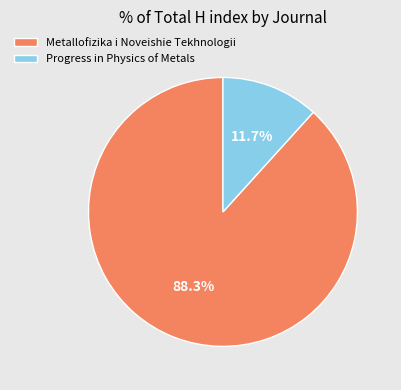

How much of the chart is everything except Progress in Physics of Metals?

88.3%